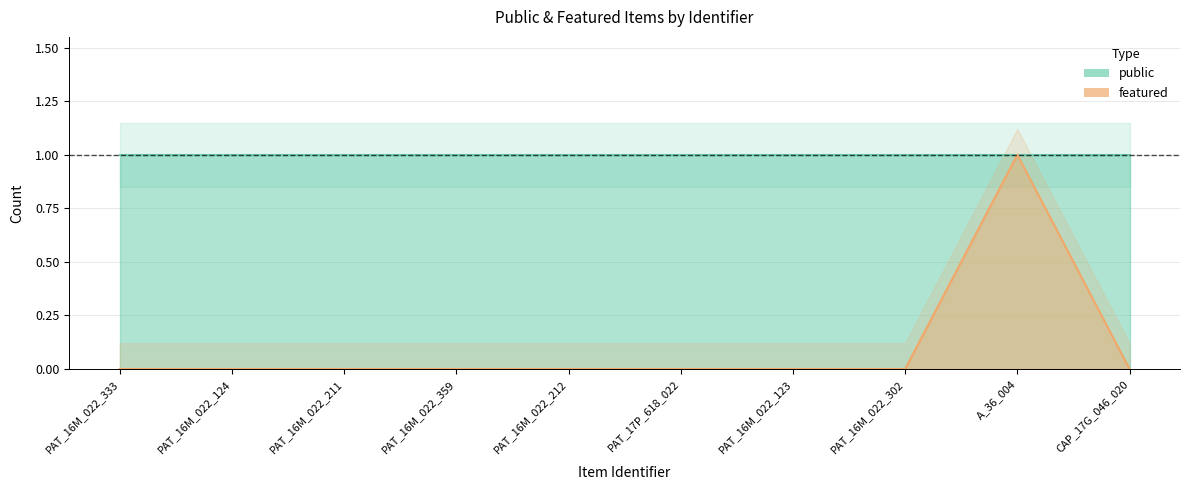

List the labels in order of value, smallest first.

PAT_16M_022_333, PAT_16M_022_124, PAT_16M_022_211, PAT_16M_022_359, PAT_16M_022_212, PAT_17P_618_022, PAT_16M_022_123, PAT_16M_022_302, CAP_17G_046_020, A_36_004